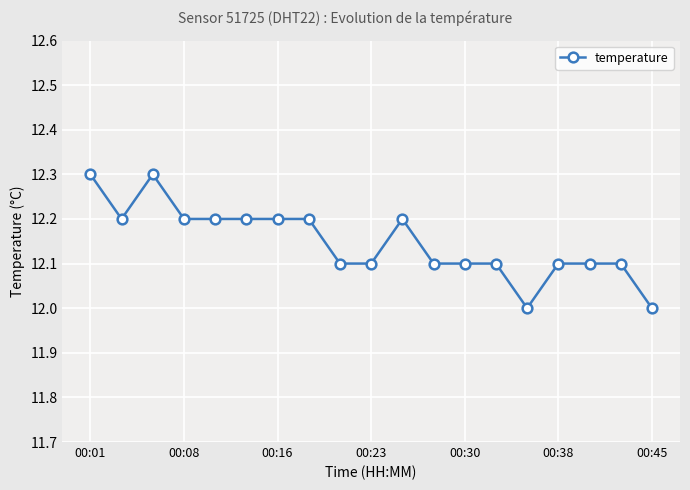

True or false: there are more than 0 points higher than both neighbors.

True